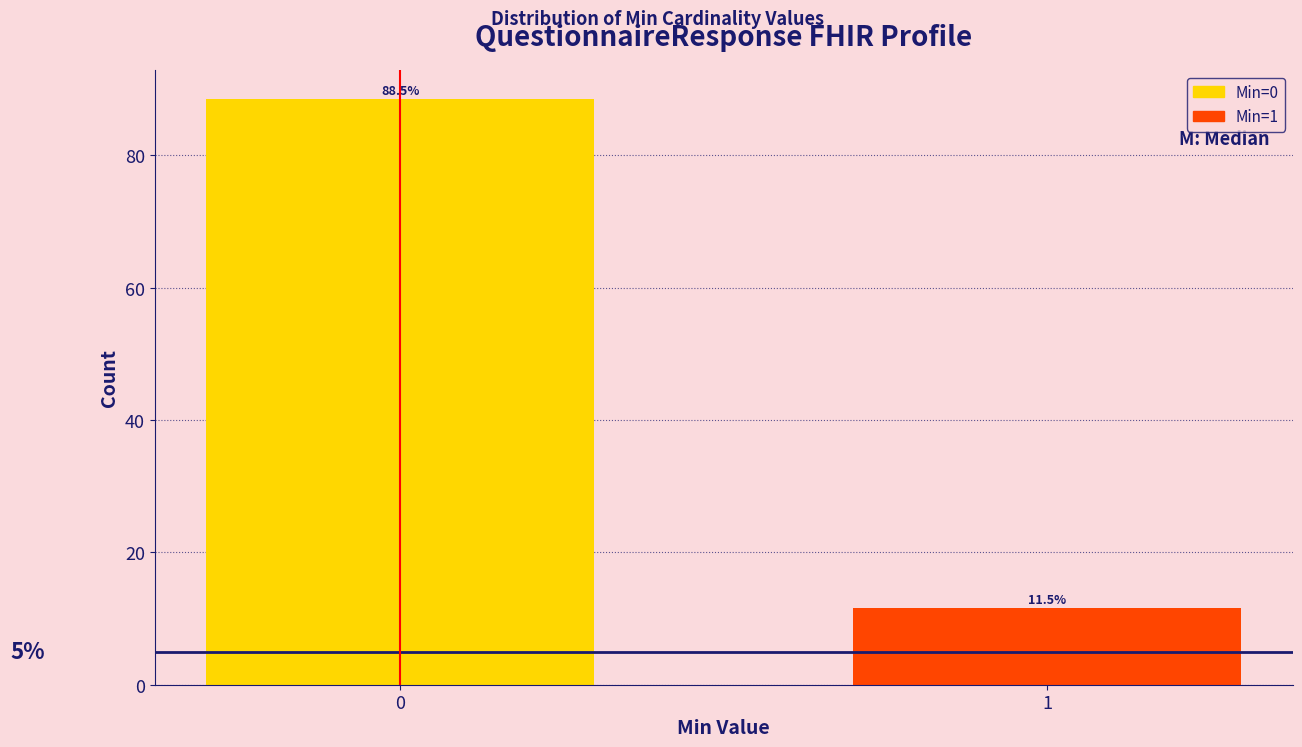

Reading right to left, extract all data points from this chart.

1=11.5	0=88.5